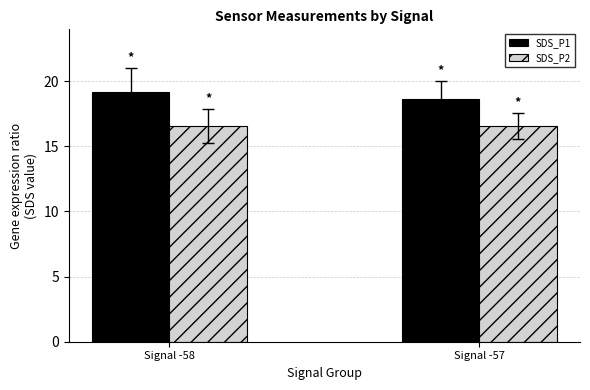

What is the difference between the maximum and minimum values in the SDS_P1 series?

0.5